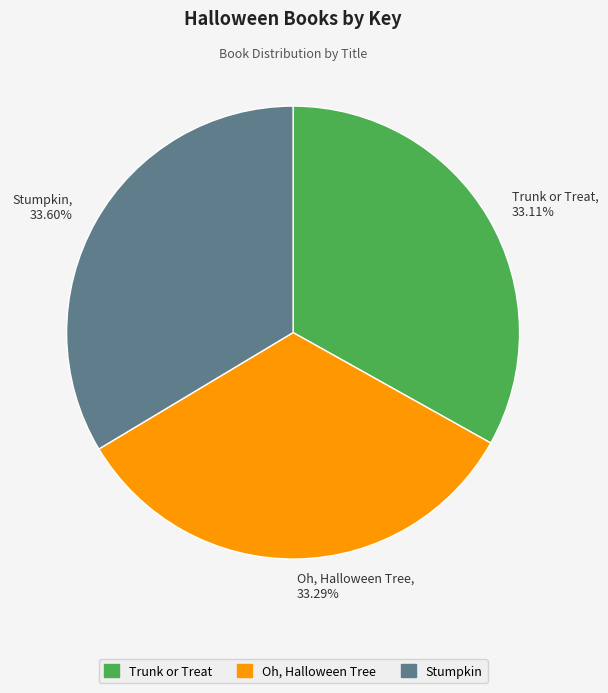

What is the ratio of the value at Stumpkin to the value at Oh, Halloween Tree?

1.0